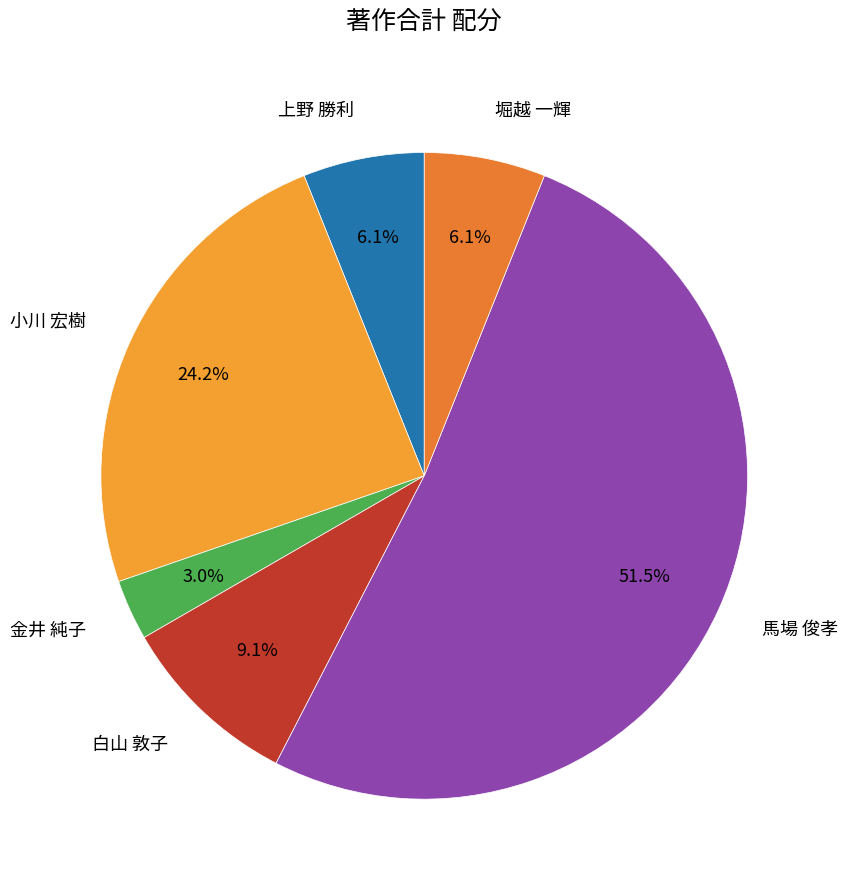

Which category has the biggest portion of the pie?

馬場 俊孝